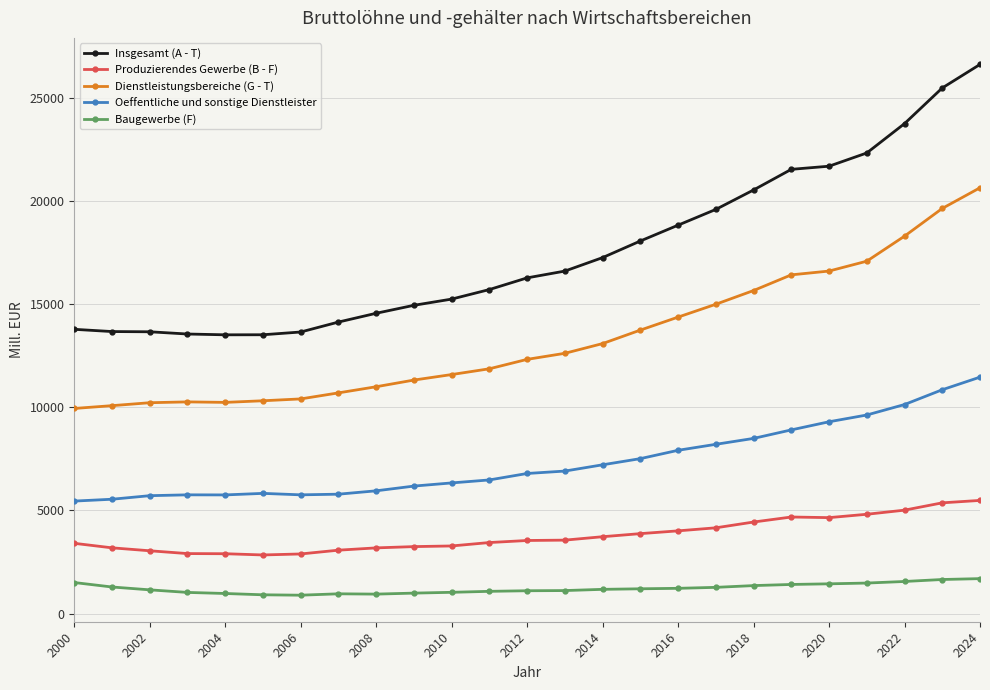

What are all the series names shown in the legend?

Insgesamt (A - T), Produzierendes Gewerbe (B - F), Dienstleistungsbereiche (G - T), Oeffentliche und sonstige Dienstleister, Baugewerbe (F)